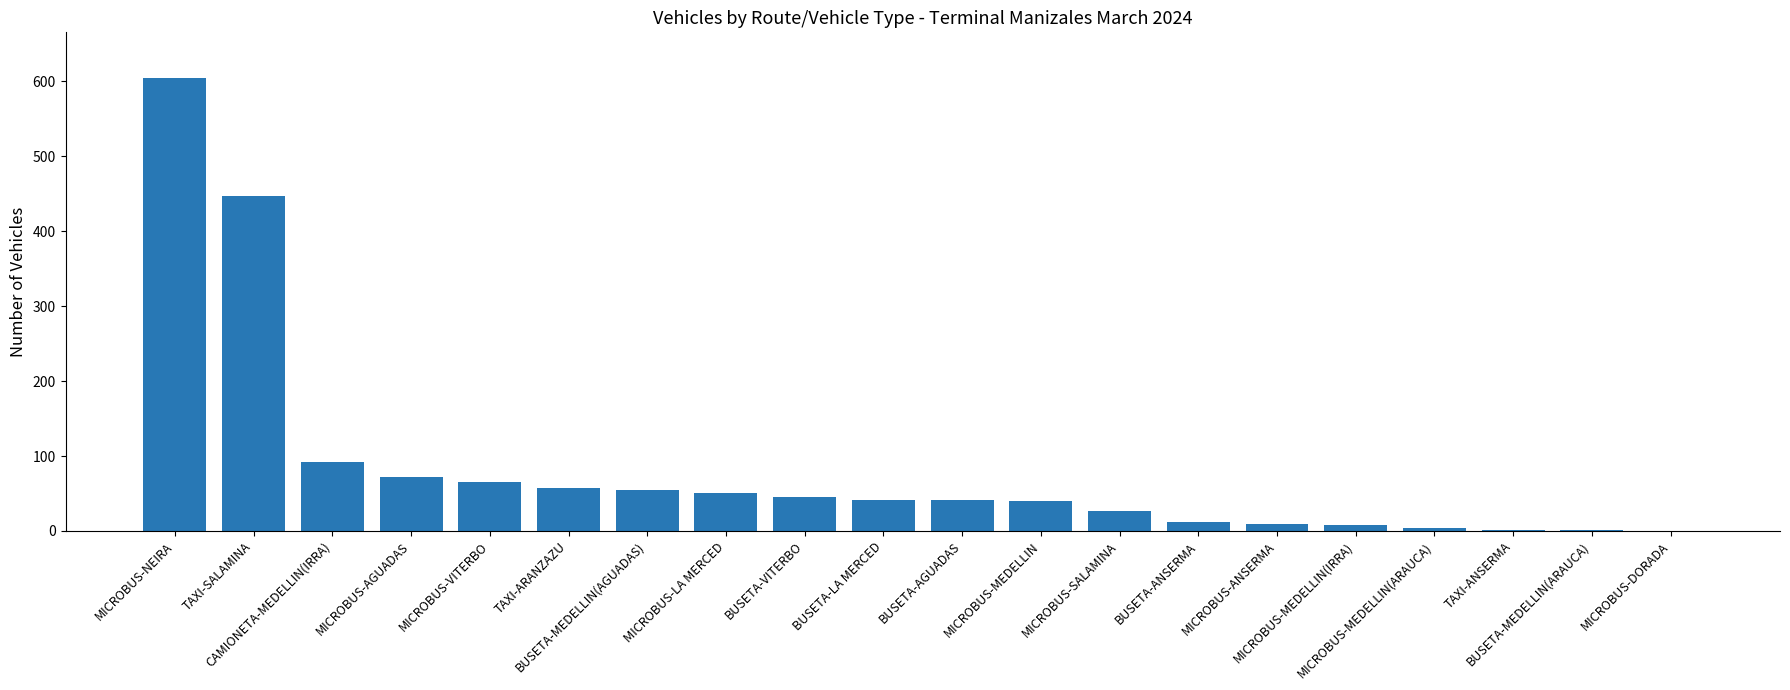

What is the sum of all values?

1677